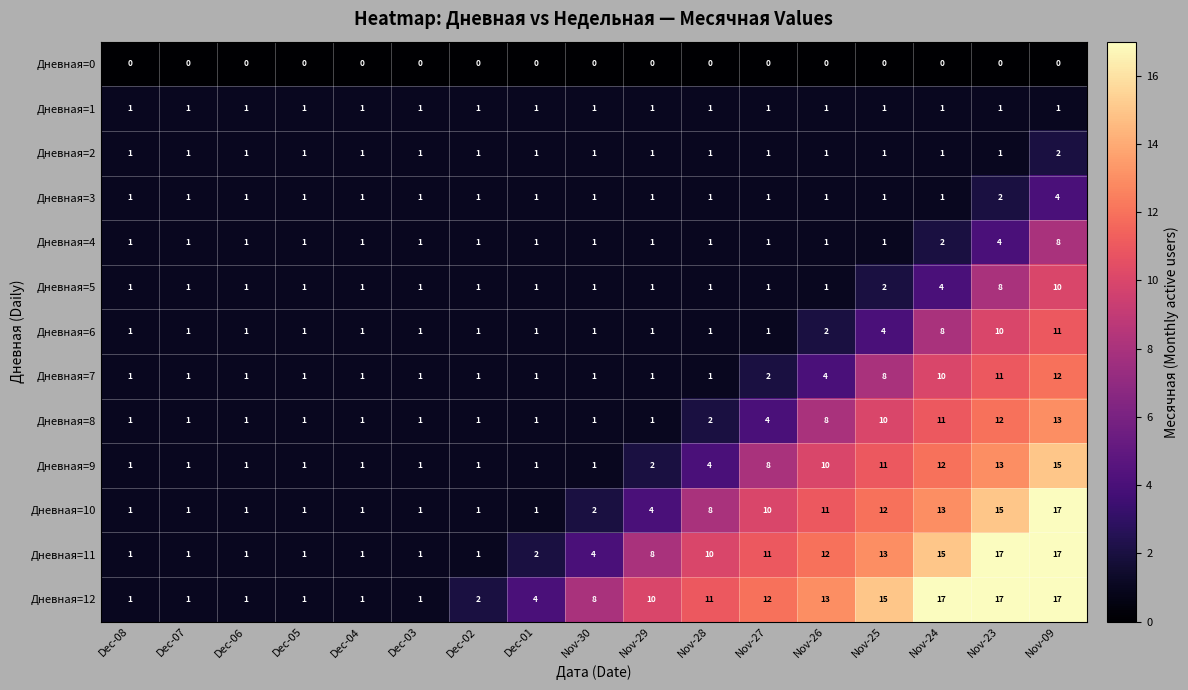

True or false: Дневная=2 has a value of 0 at Nov-24.

False